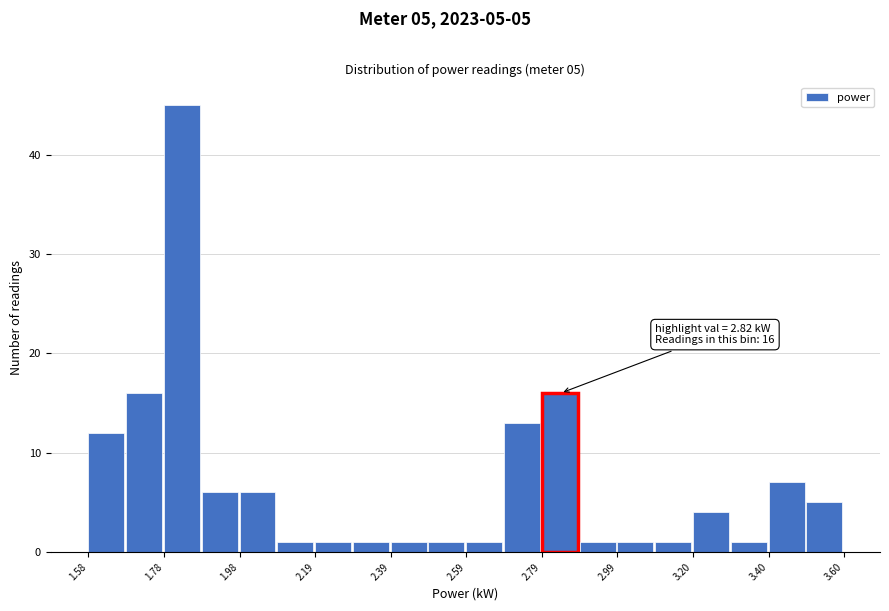

Around what value on the x-axis is the tallest bar? Give the approximate position of its centre, as read against the axis.

1.85